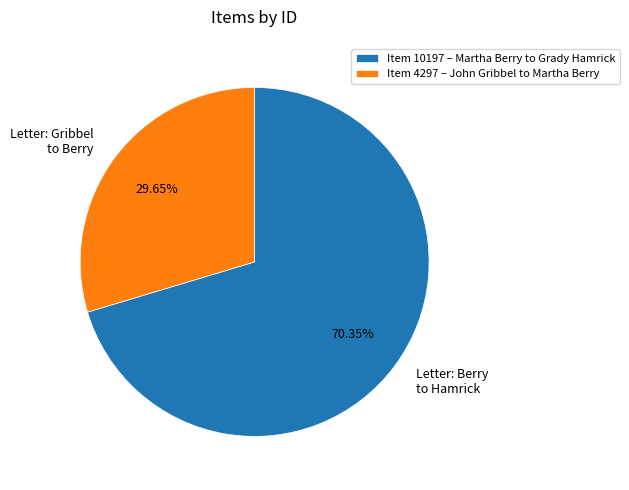

Combined, do Item 4297 – John Gribbel to Martha Berry and Item 10197 – Martha Berry to Grady Hamrick account for over 50%?

Yes